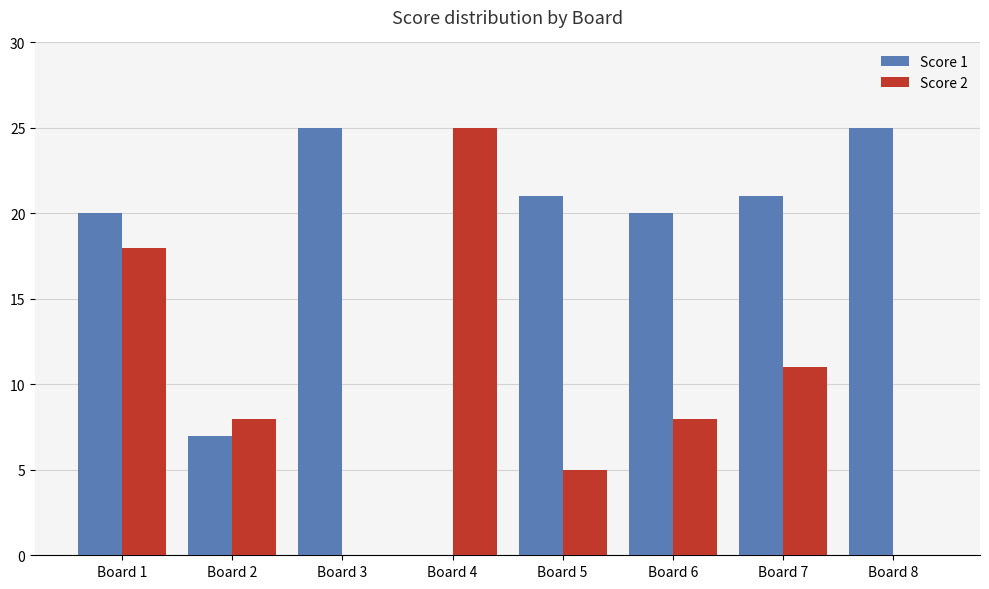

Reading right to left, what are all the values shown in this chart?

Score 1: 25	21	20	21	0	25	7	20
Score 2: 0	11	8	5	25	0	8	18